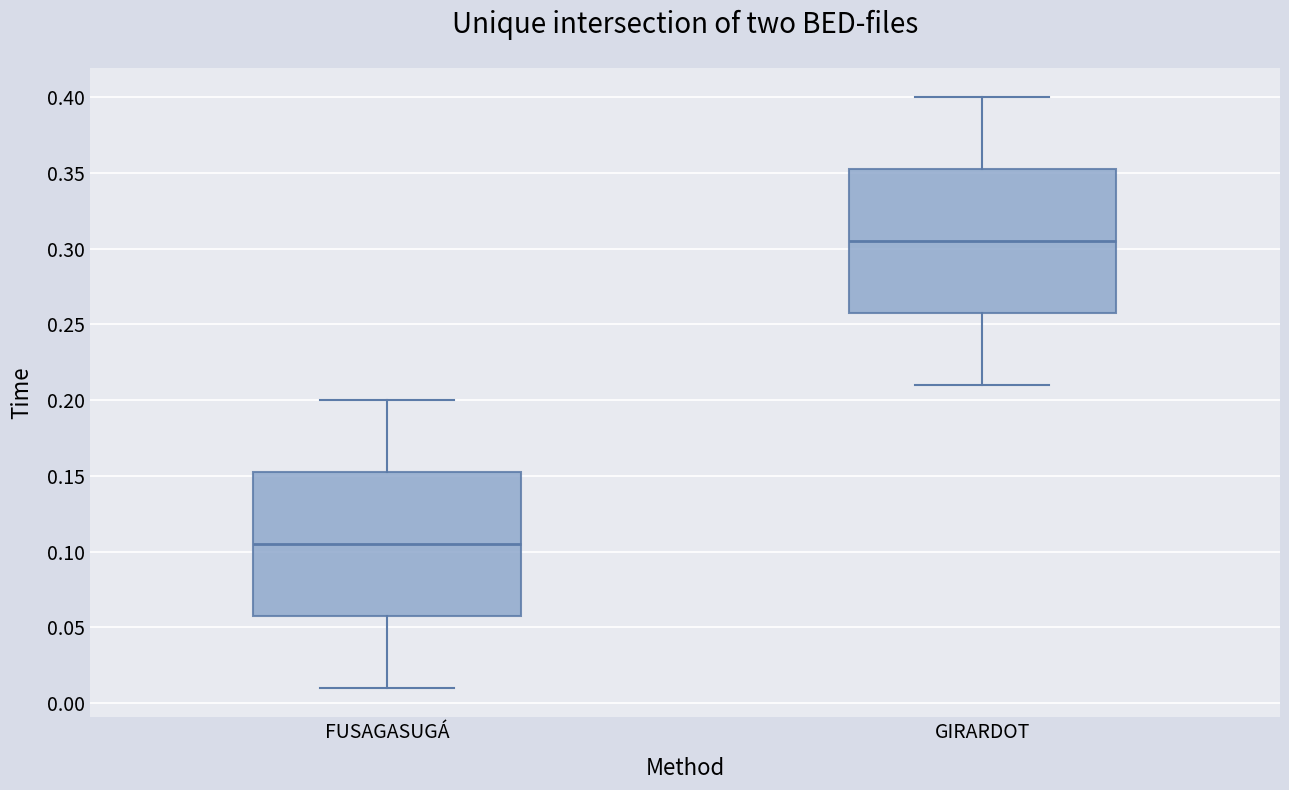

Where does the median line of the box for FUSAGASUGÁ sit on the y-axis? The values are not printed on the chart, so give them approximately, as read against the axis.

0.105